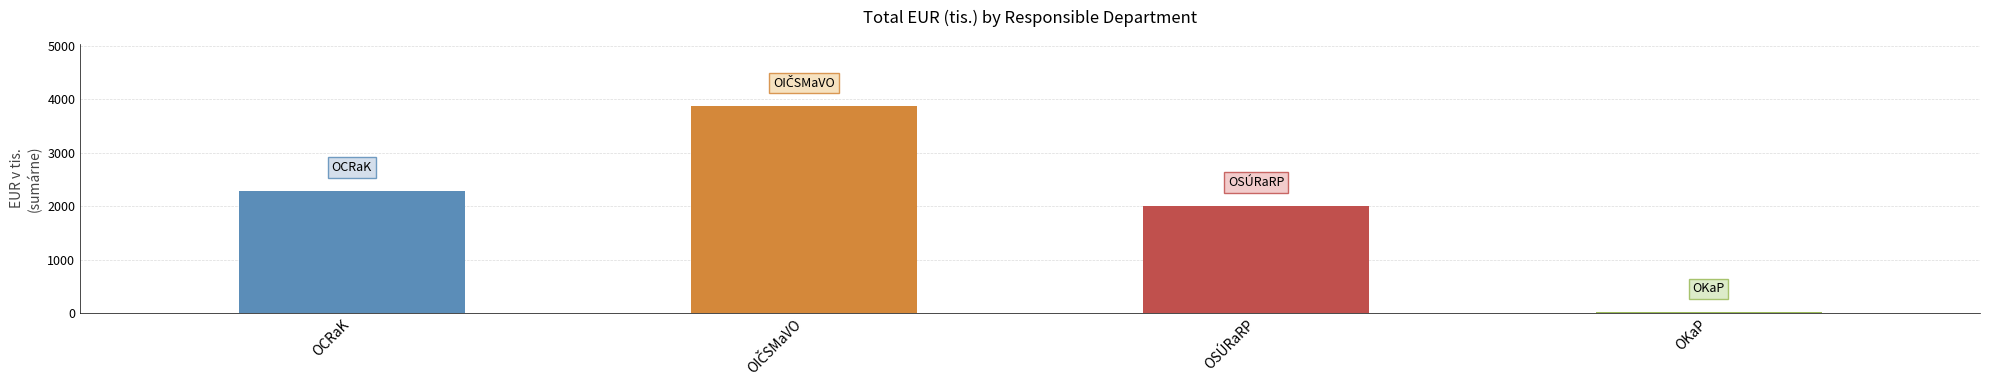

The value at OCRaK is 2291.4. True or false?

True